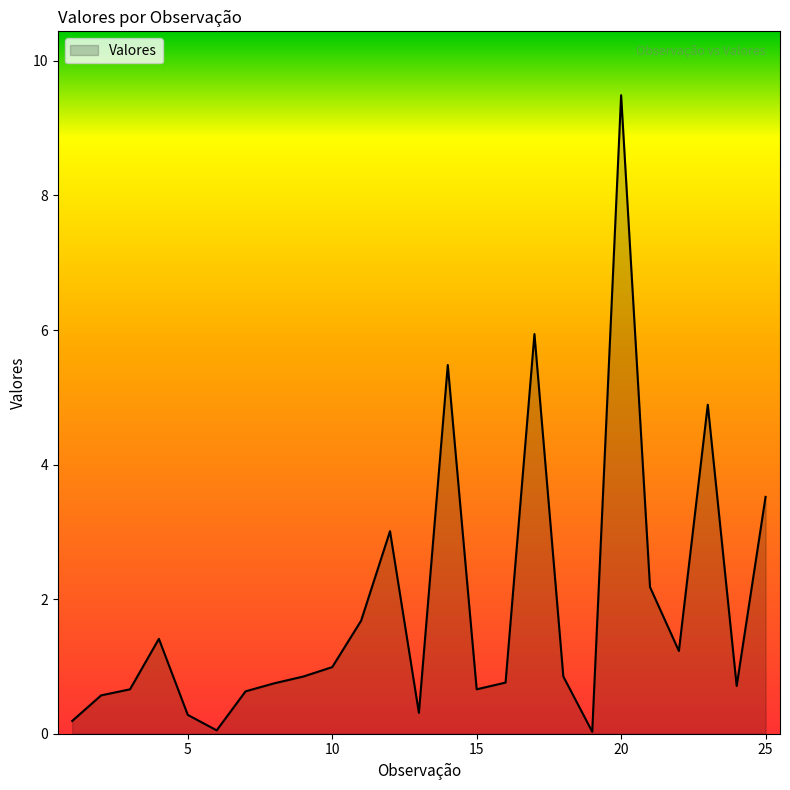

What is the difference between the maximum and minimum values?

9.5